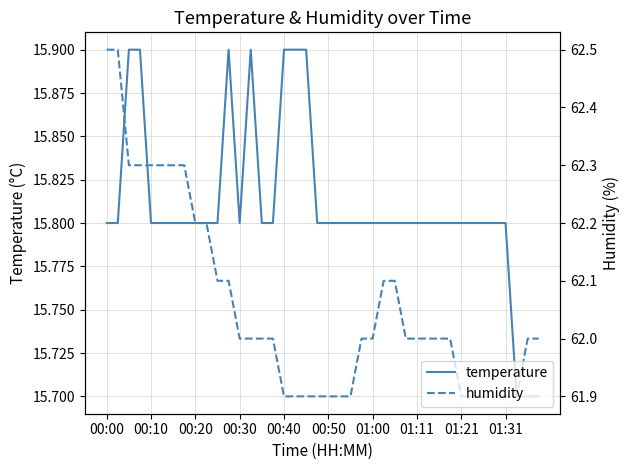

What are all the series names shown in the legend?

temperature, humidity